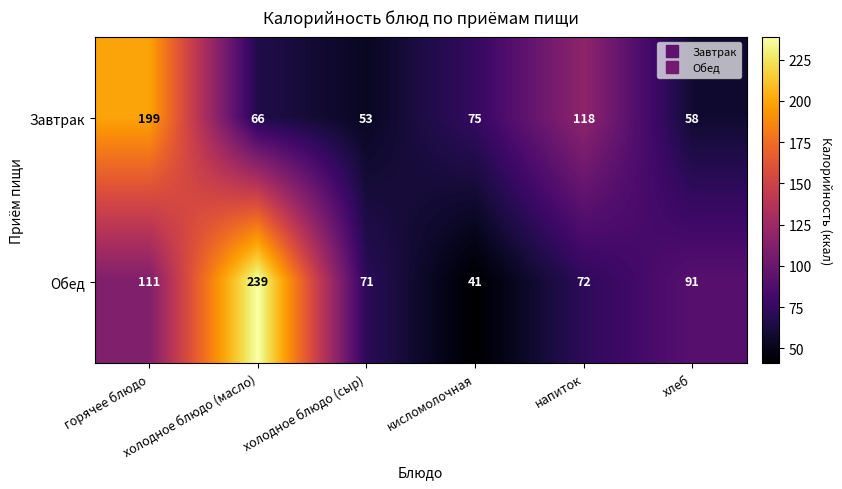

What is the difference between the maximum and minimum values in the Завтрак series?

146